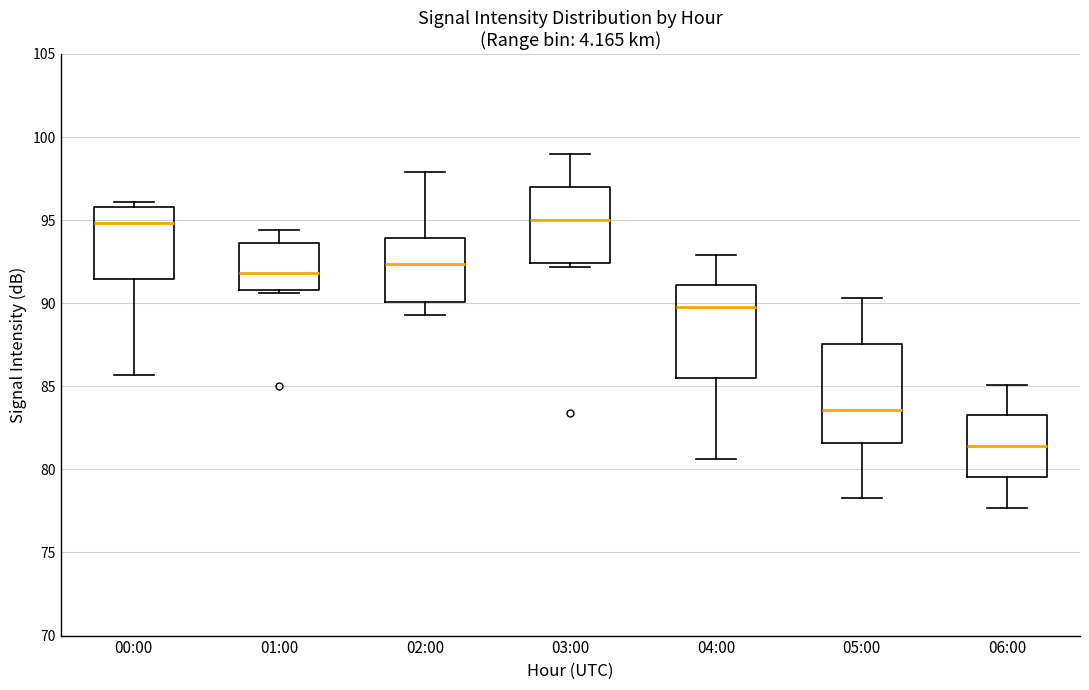

Where is the lower edge of the box for 00:00 on the y-axis? The values are not printed on the chart, so give them approximately, as read against the axis.

91.5